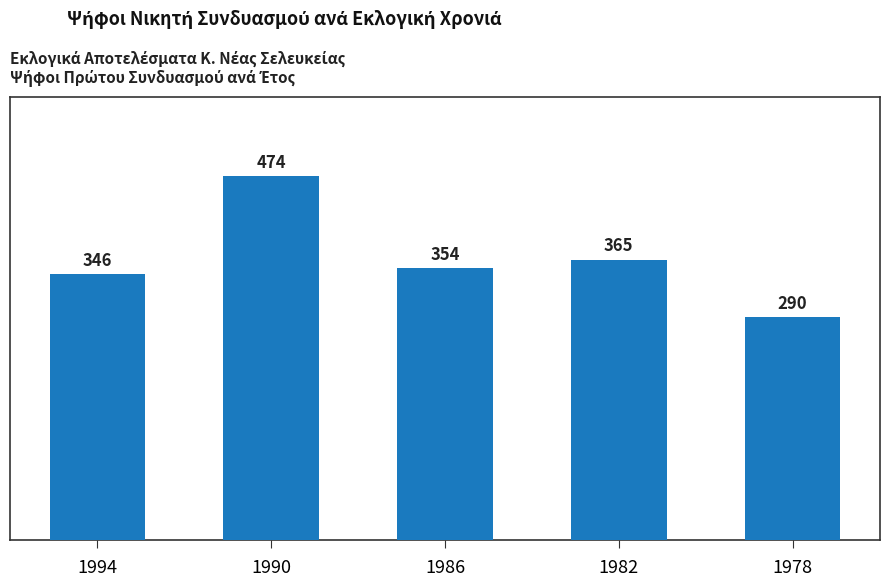

Reading right to left, what are all the values shown in this chart?

1978=290	1982=365	1986=354	1990=474	1994=346